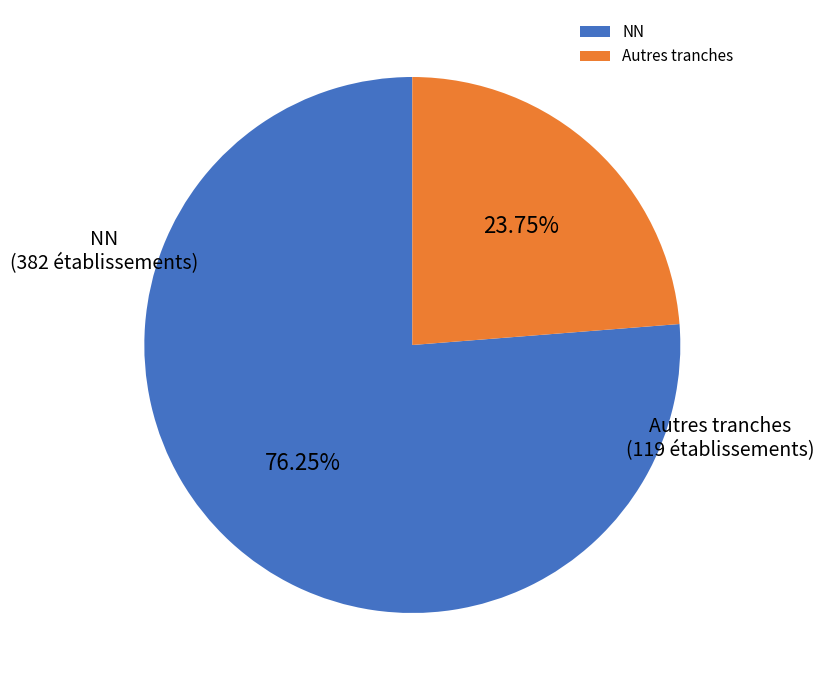

Which slice is the largest?

NN